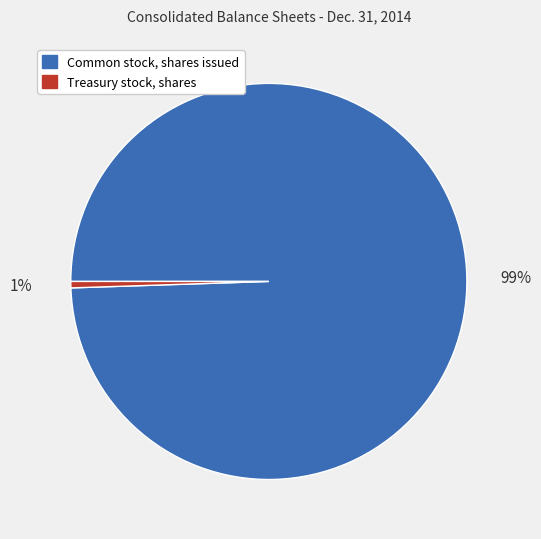

Count the number of slices in the pie.

2